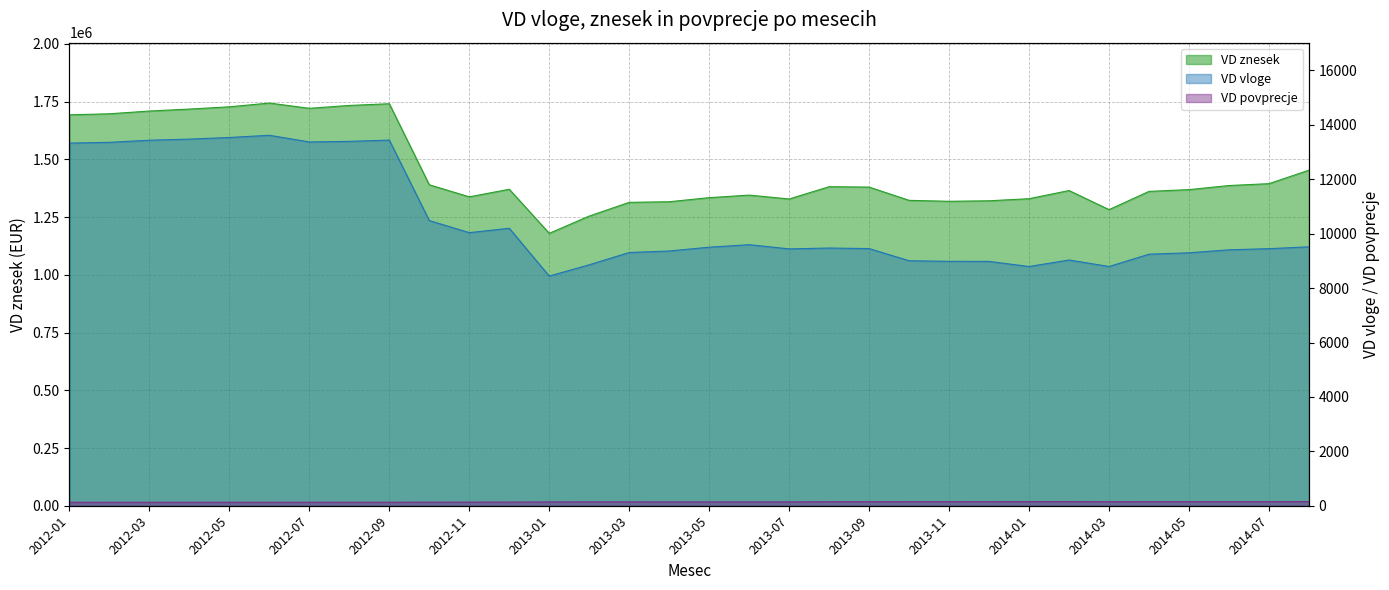

What is the average value of the VD vloge series?

10488.9